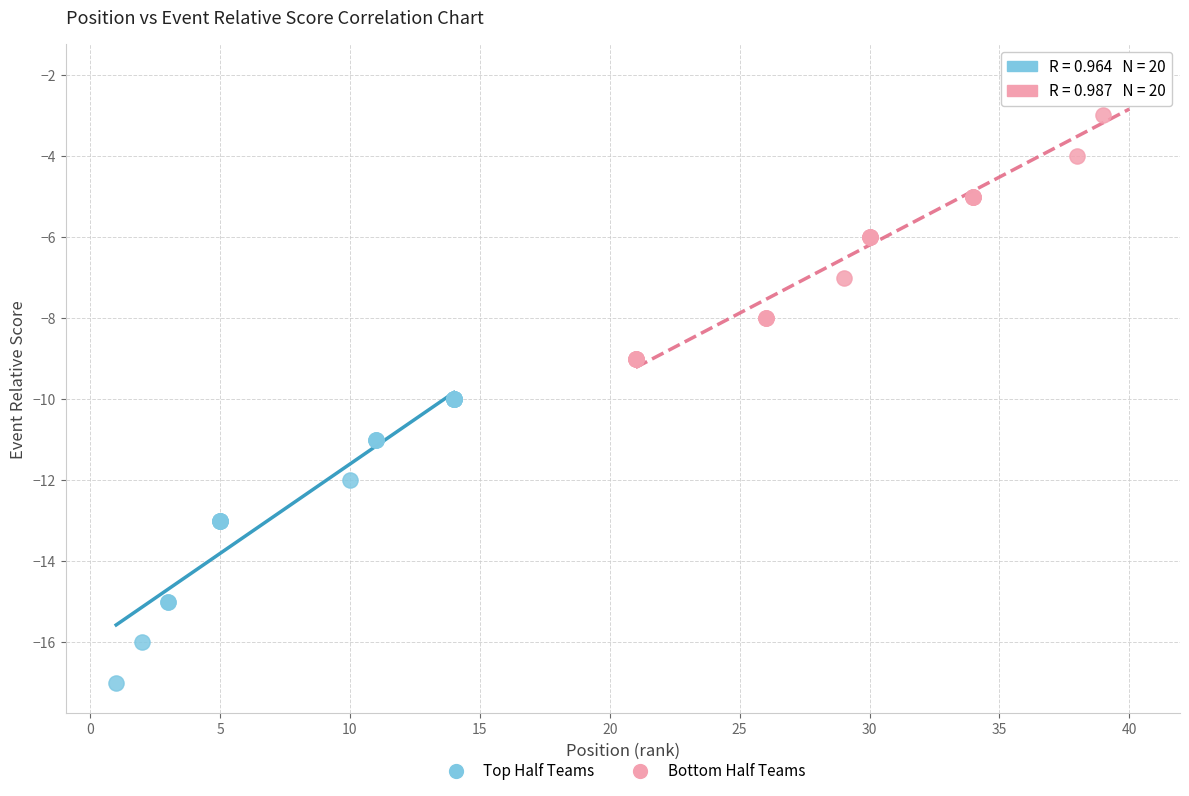

What are all the series names shown in the legend?

Top Half Teams, Bottom Half Teams